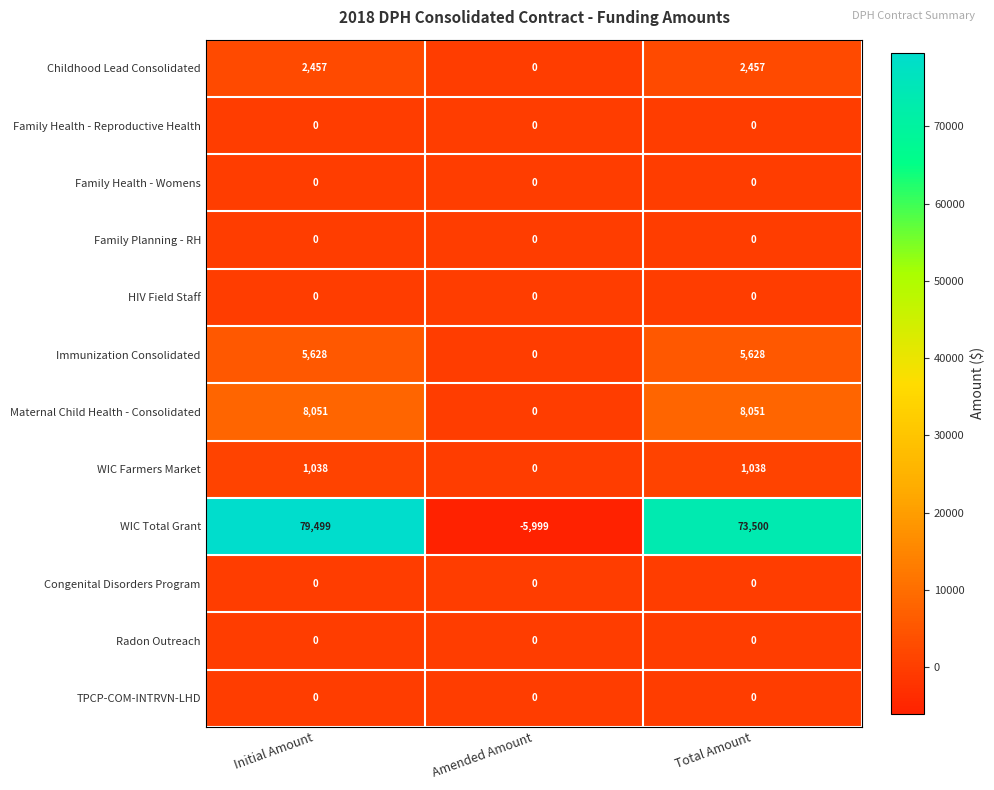

Between Initial Amount and Total Amount, which series saw the biggest shift?

WIC Total Grant